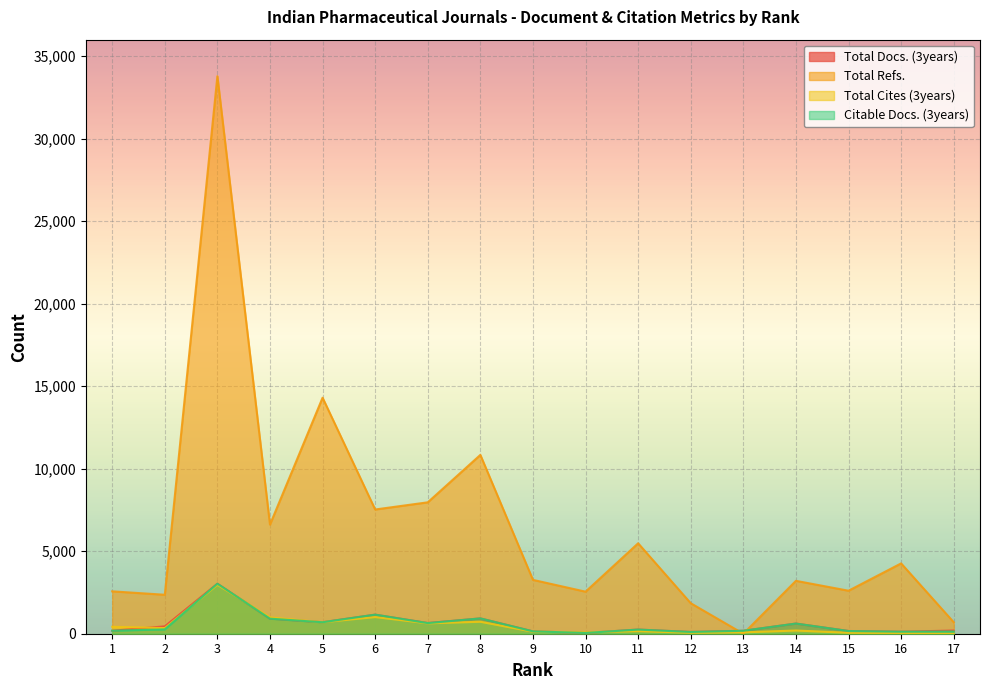

Which has a higher value, 6 or 9?

6